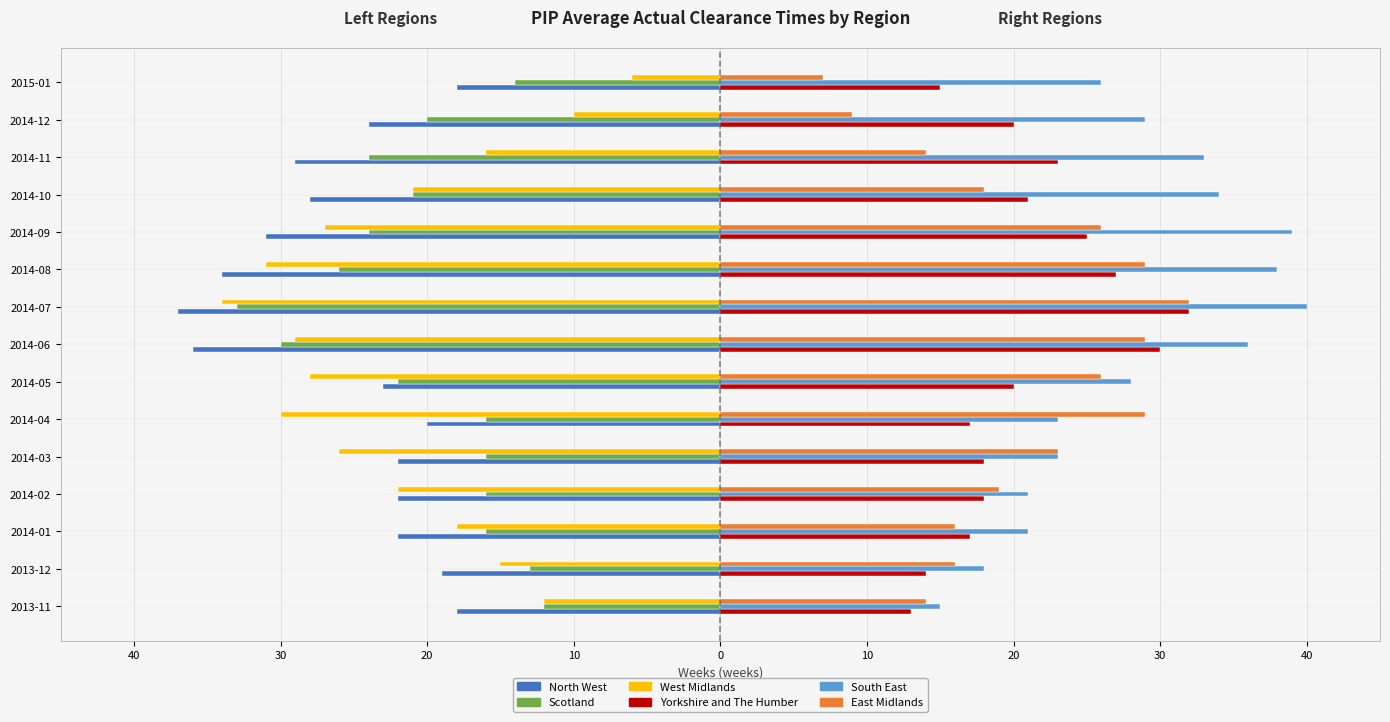

What are all the series names shown in the legend?

North West, Scotland, West Midlands, Yorkshire and The Humber, South East, East Midlands